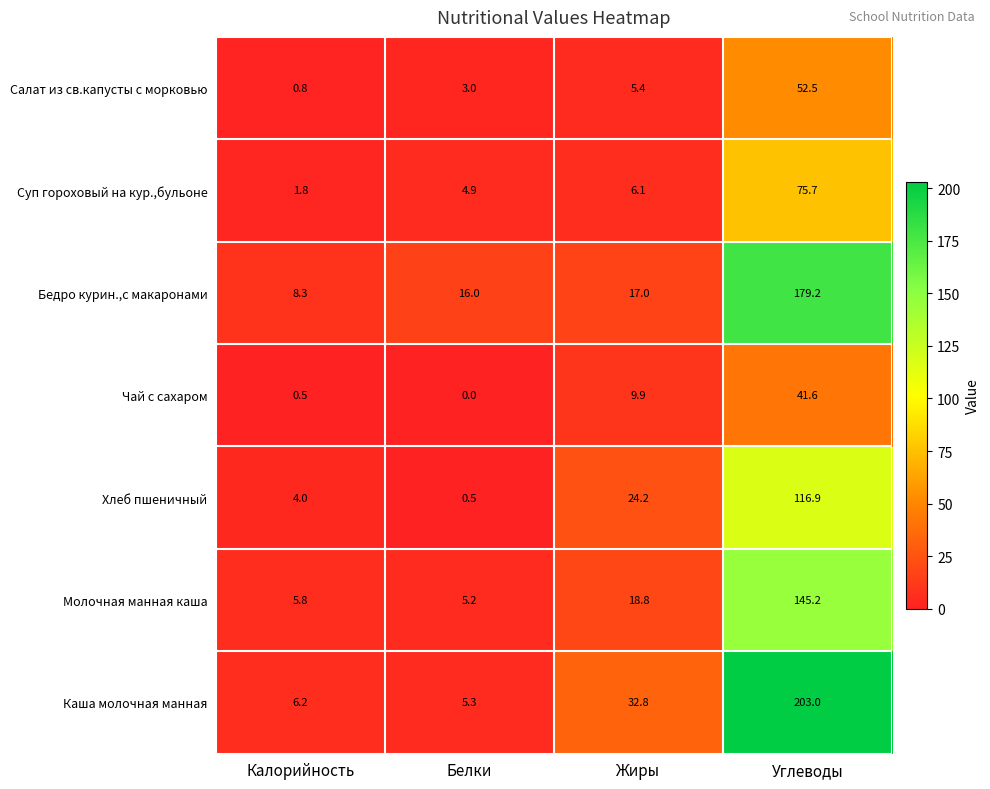

At which category does the chart reach its minimum across all series?

Белки